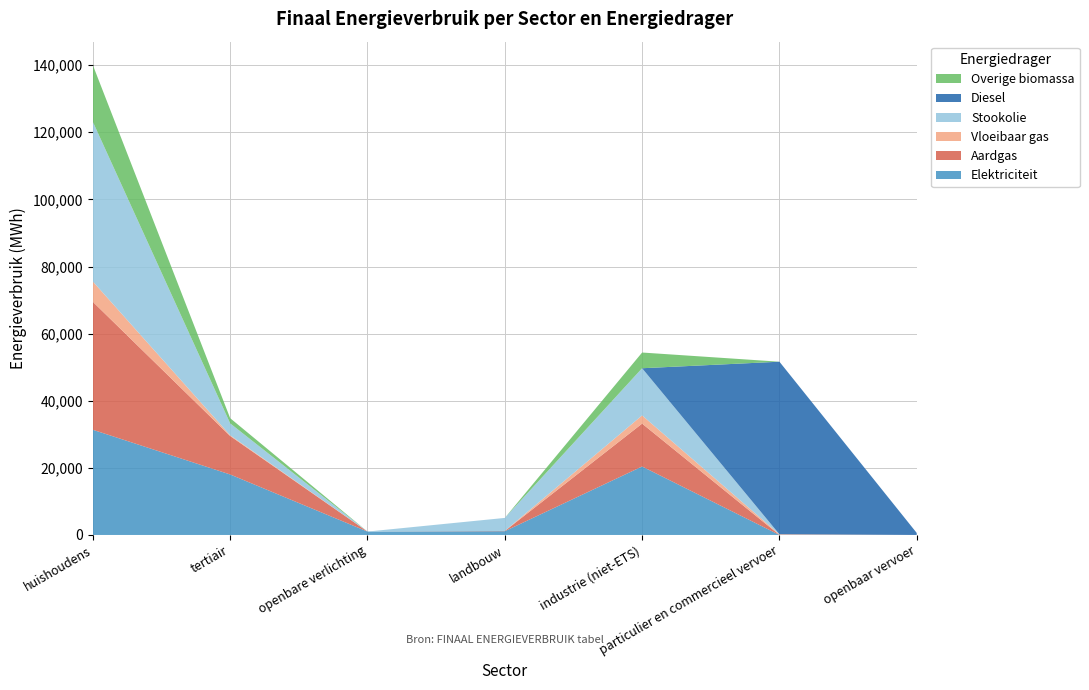

Reading left to right, list all the values displayed in this chart.

Elektriciteit: 31343.2	18027.7	1009.1	1123.9	20406.0	3.6	0.0
Aardgas: 38129.7	11451.2	0.0	63.5	12779.9	6.4	0.0
Vloeibaar gas: 6049.2	231.2	0.0	14.2	2444.2	194.6	0.0
Stookolie: 47587.4	3537.5	0.0	3877.6	14054.6	0.0	0.0
Diesel: 0.0	0.0	0.0	0.0	0.0	51427.3	600.9
Overige biomassa: 16894.4	1549.6	0.0	0.0	4681.3	0.0	0.0